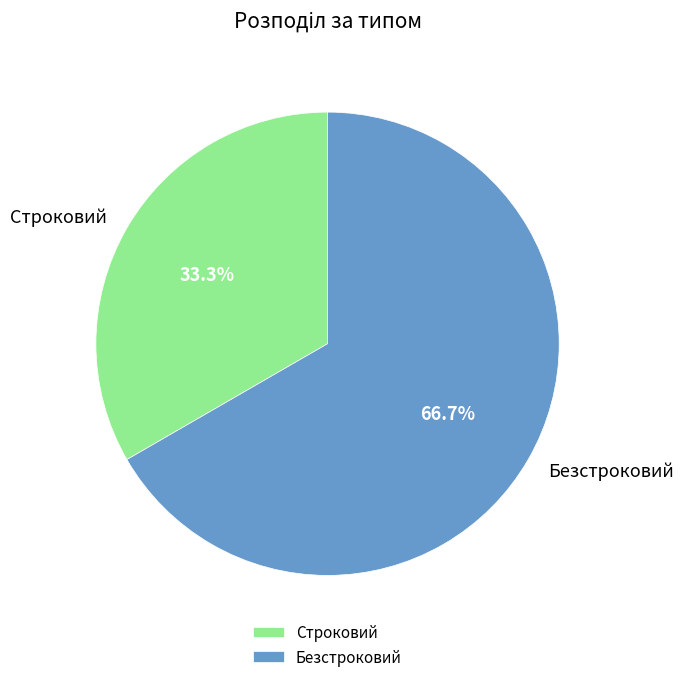

To the nearest percent, what is the difference between the largest and smallest slice percentages?

33%